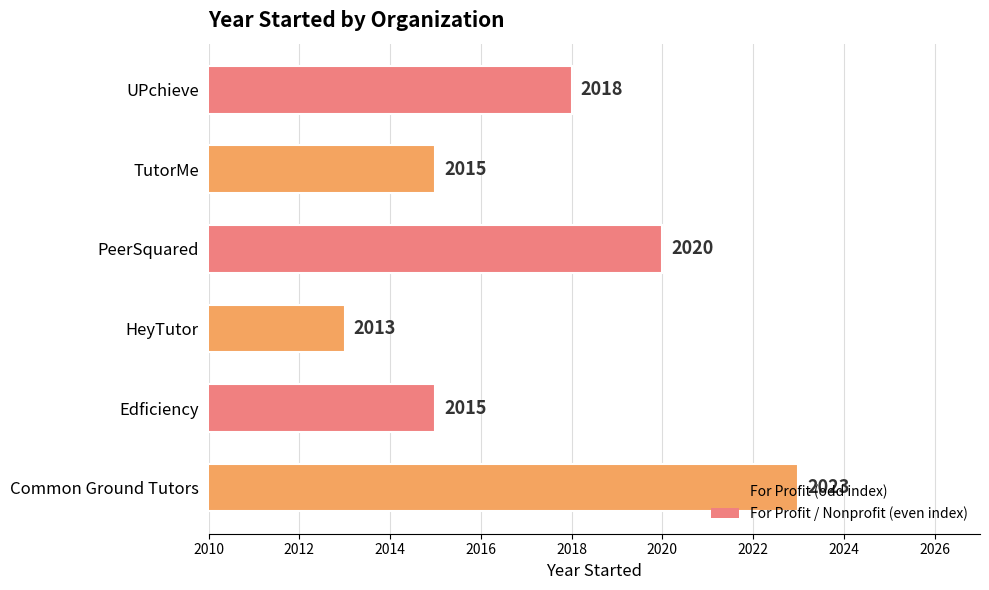

What is the difference between the maximum and minimum values?

10